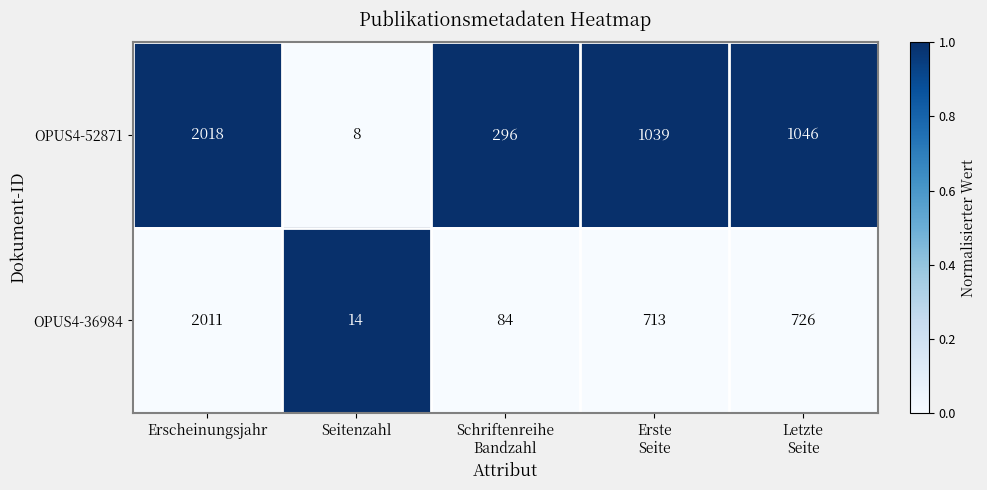

What is the difference between the maximum and second lowest values in the OPUS4-36984 series?

1927